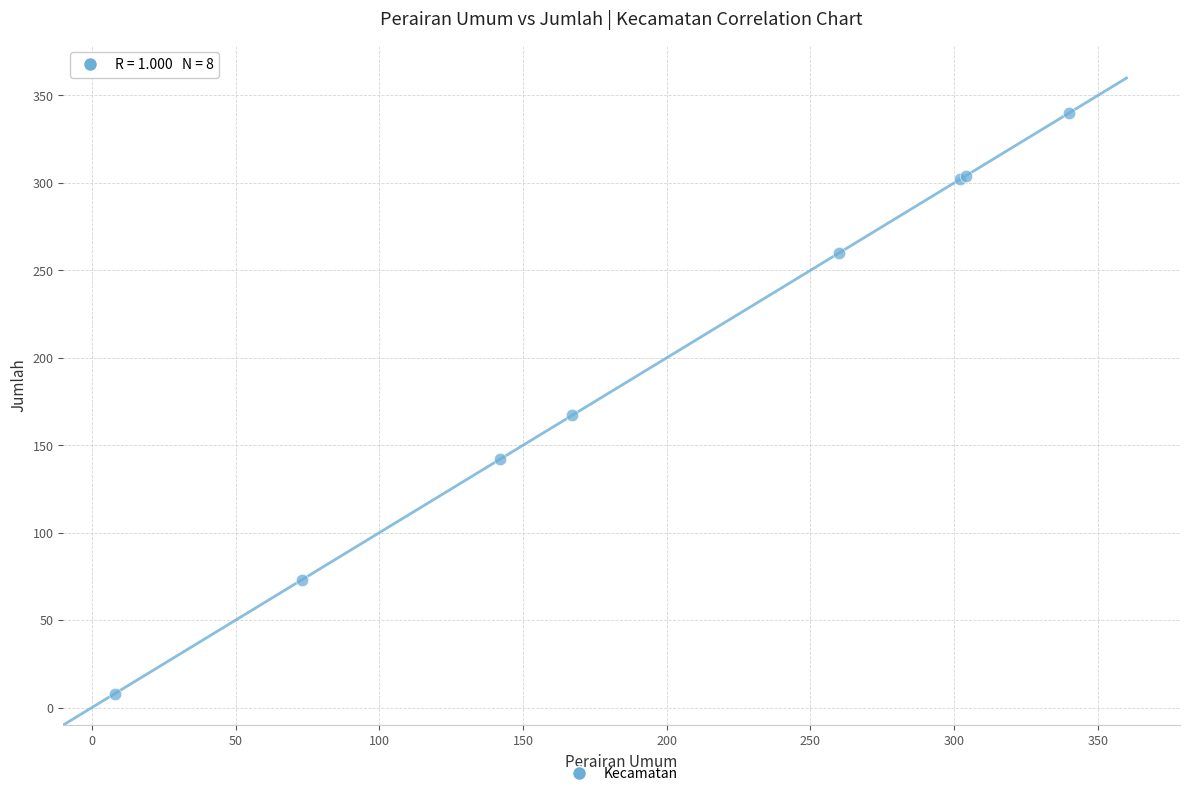

What Y value in the scatter plot is closest to 174?

167